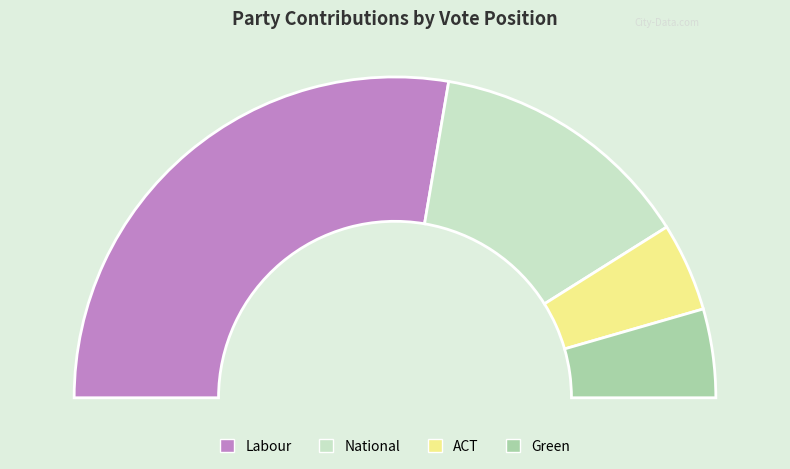

What is the change in value from National to ACT?

-20